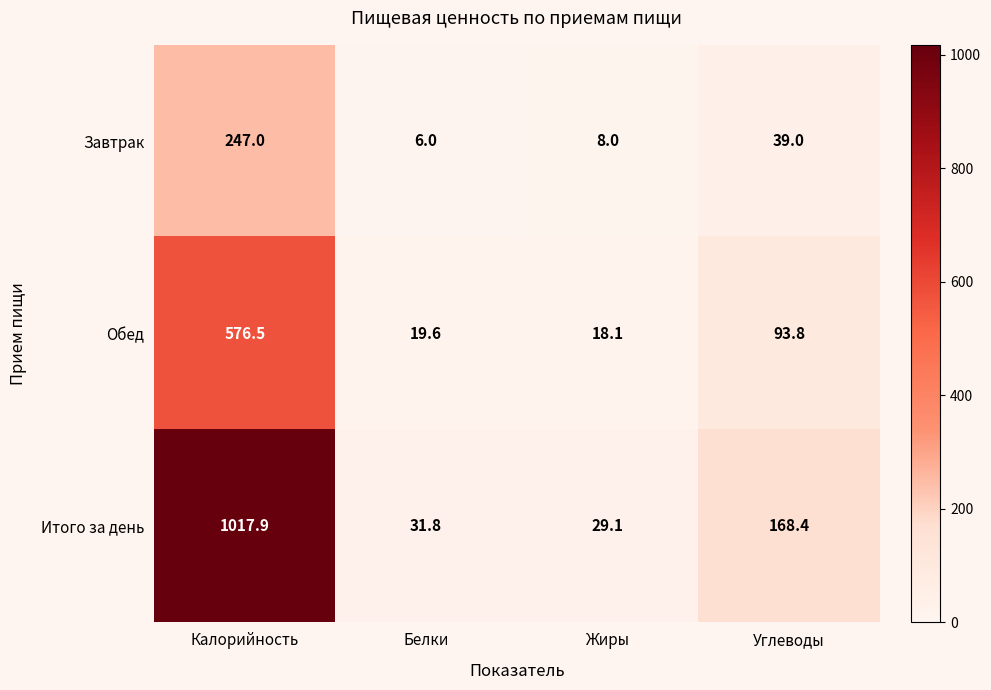

What is the approximate value of Завтрак at Жиры?

8.0